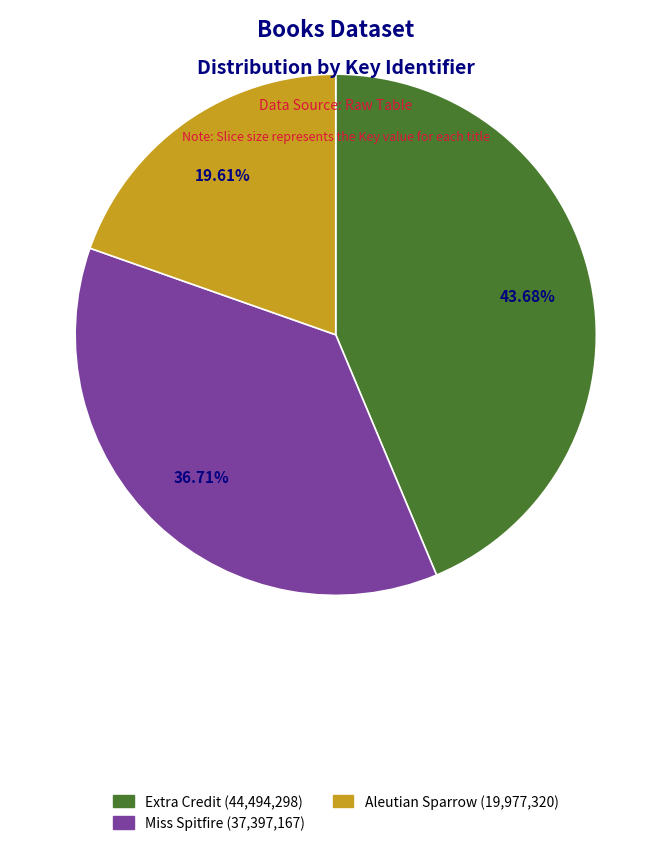

Is Extra Credit the majority of the pie?

No